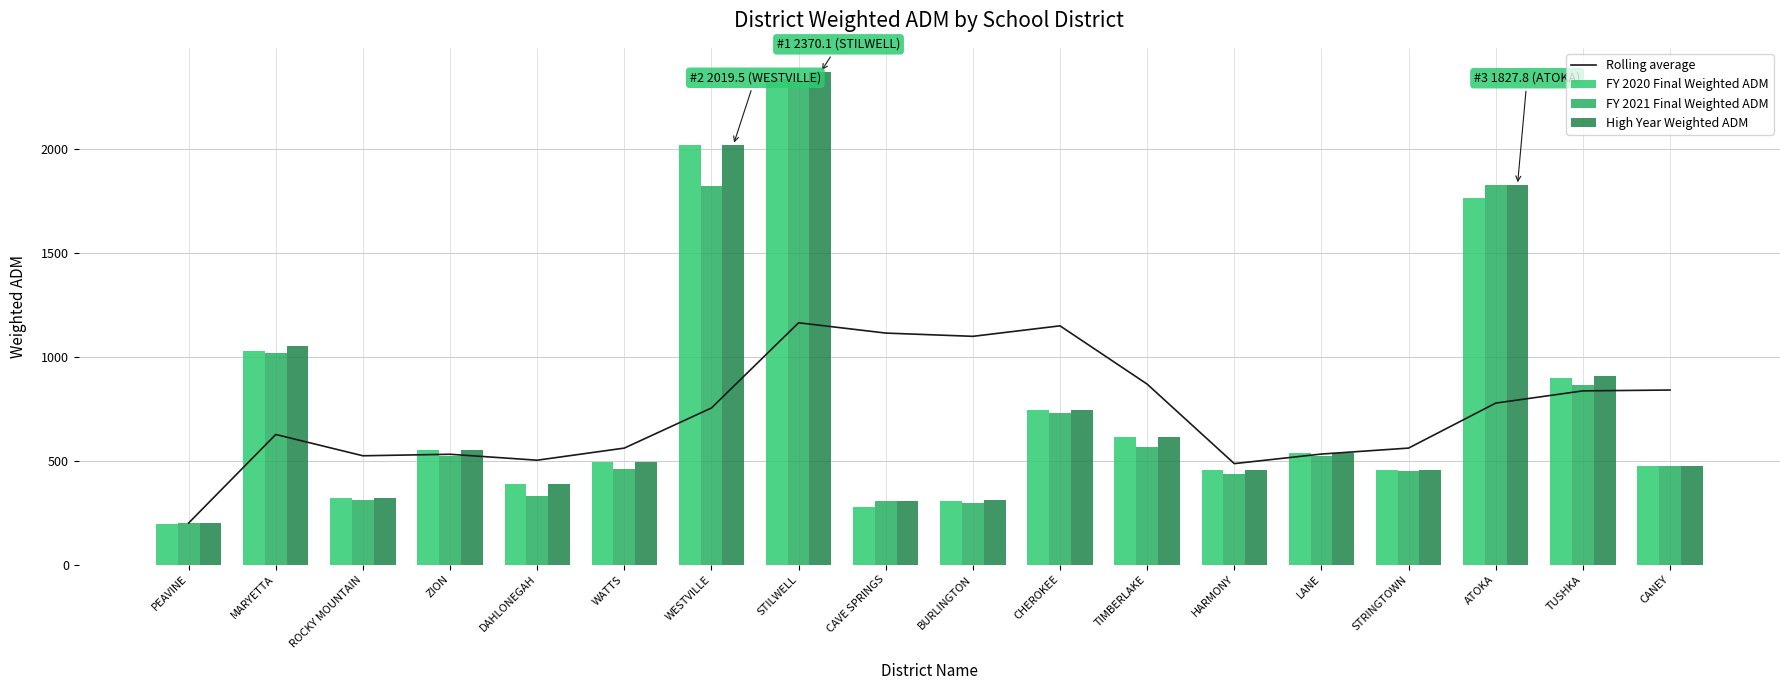

What position from the left is CHEROKEE?

11